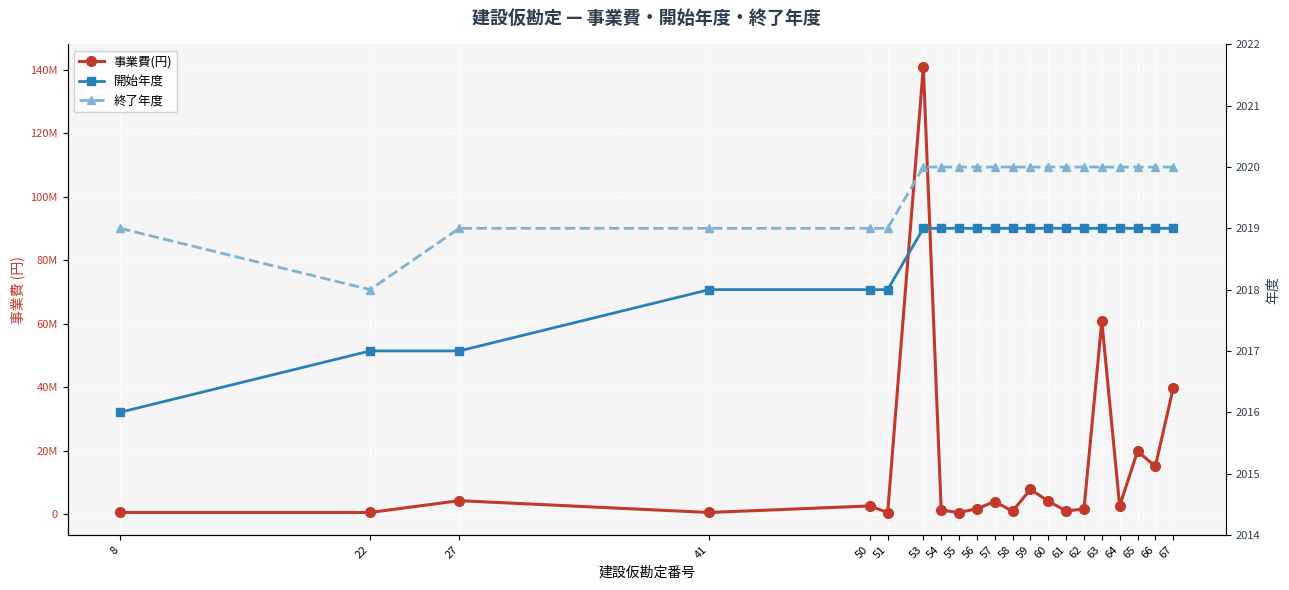

Where is the first local minimum for 事業費(円)?

41